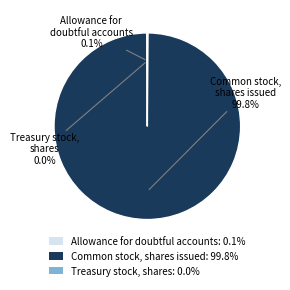

Is there a majority slice in this chart?

Yes